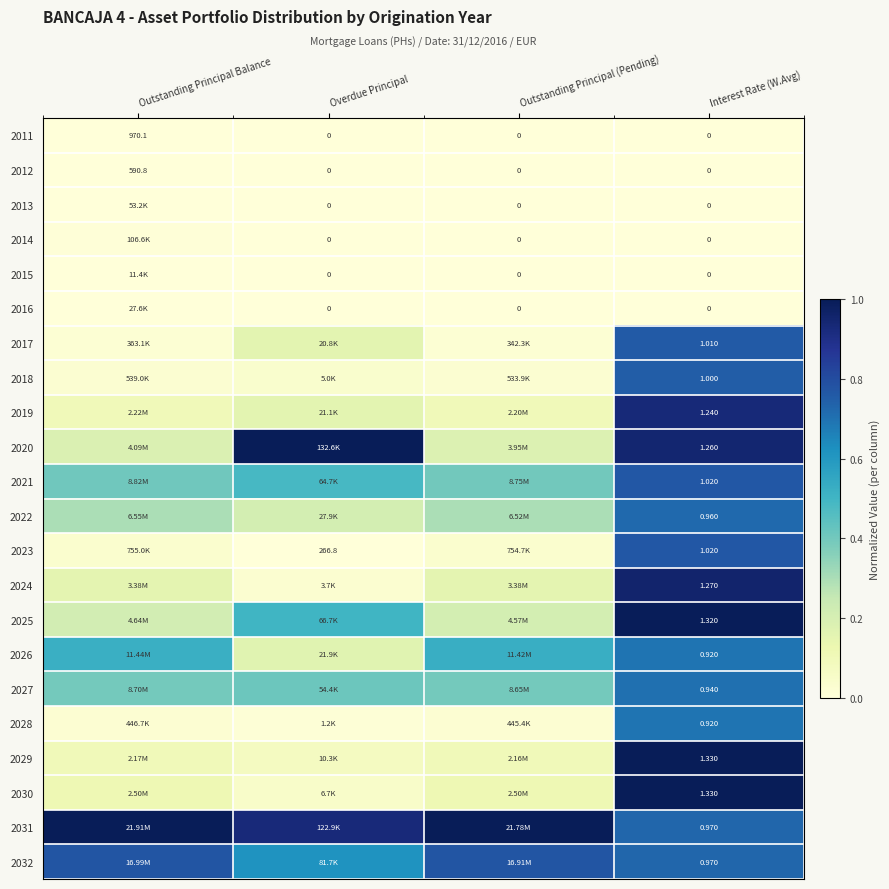

Between Interest Rate (W.Avg) and Outstanding Principal Balance, which is larger?

Outstanding Principal Balance